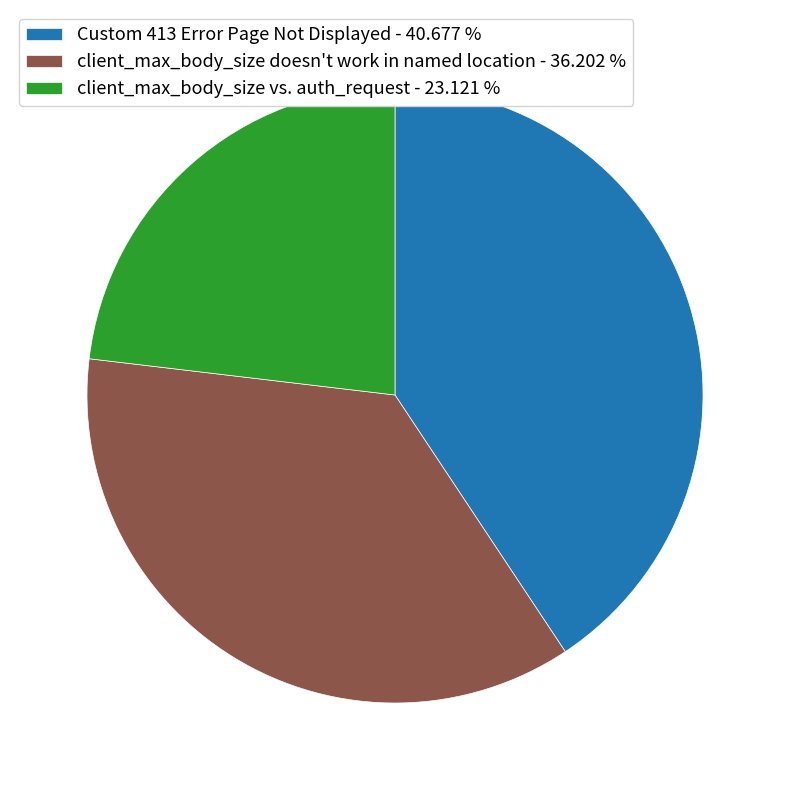

Combined, do Custom 413 Error Page Not Displayed - 40.677 % and client_max_body_size vs. auth_request - 23.121 % account for over 50%?

Yes